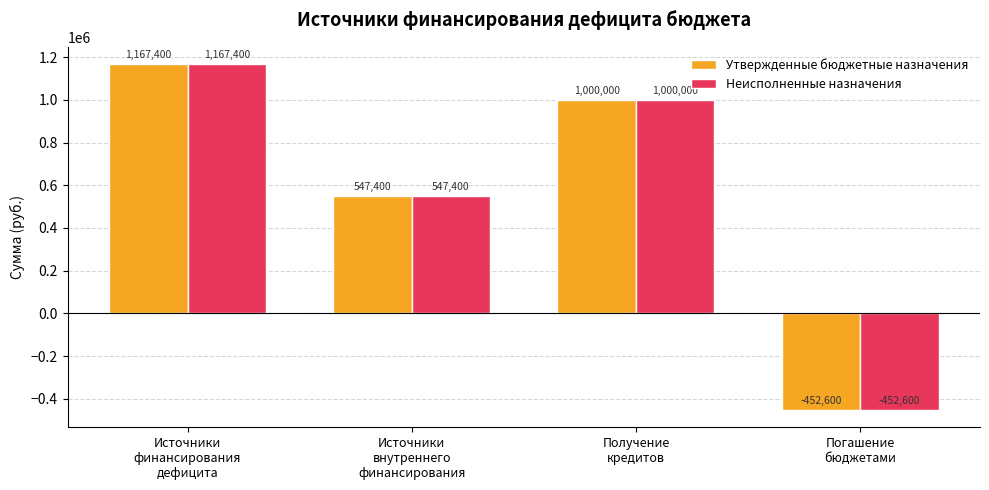

Where is Утвержденные бюджетные назначения nearest to the value 357400?

Источники
внутреннего
финансирования